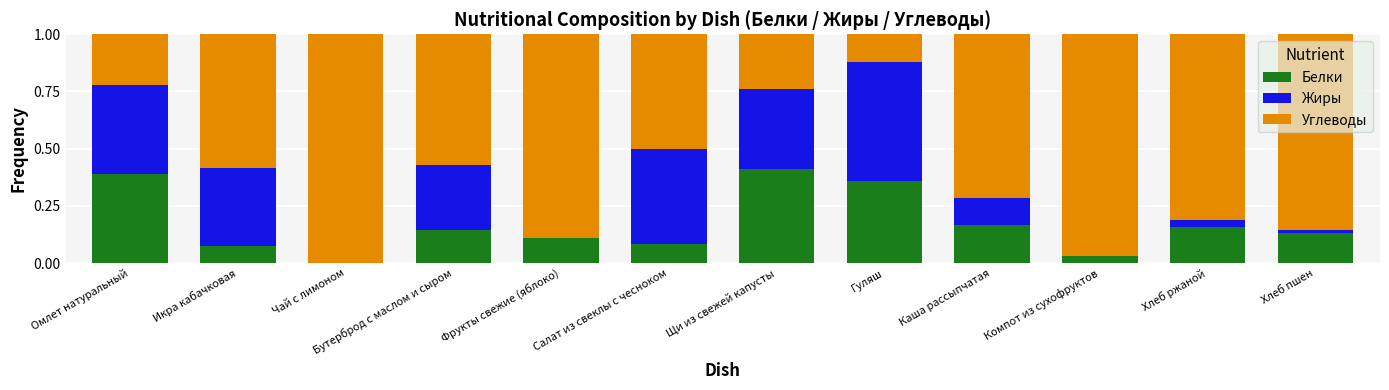

Which category has the highest value in the Белки series?

Щи из свежей капусты